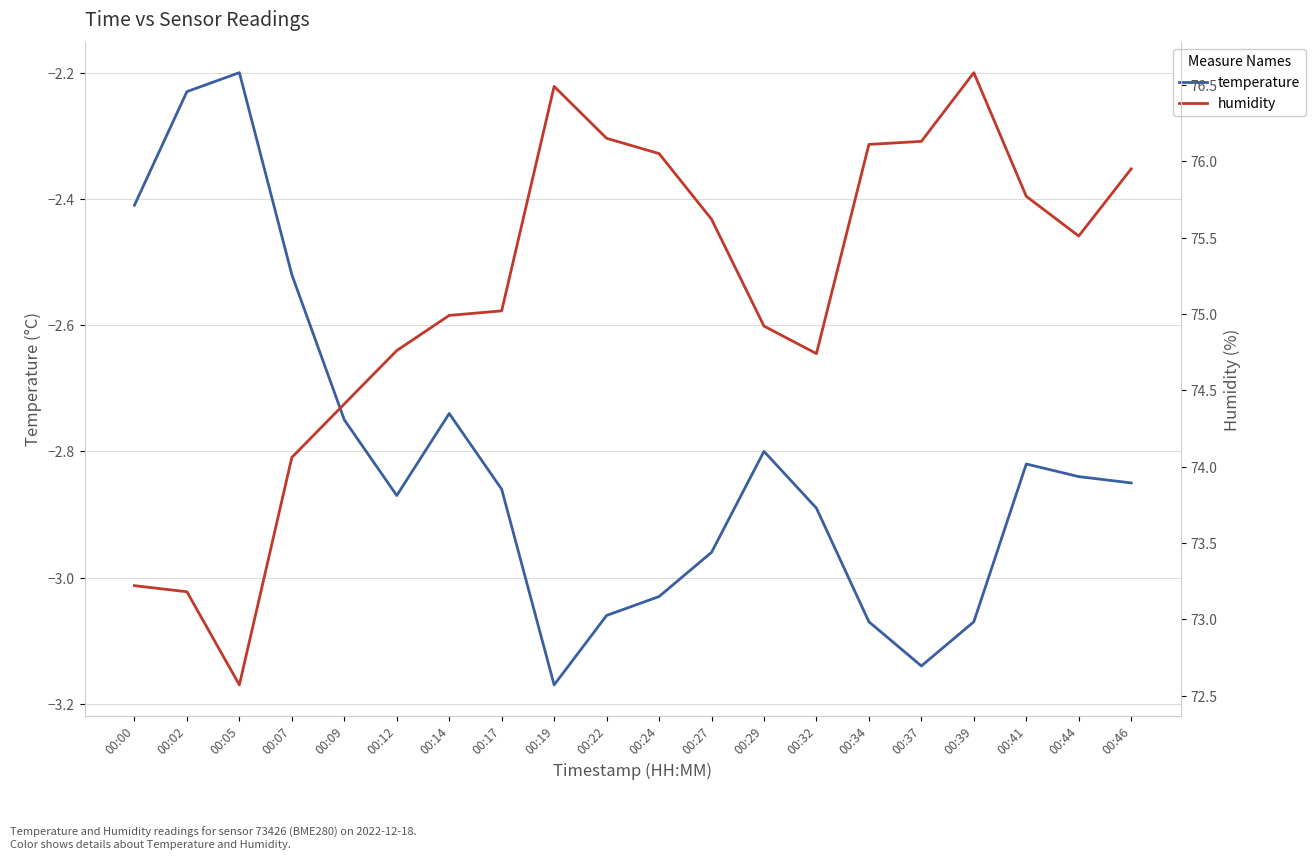

Rank the categories by temperature value from lowest to highest.

00:19, 00:37, 00:34, 00:39, 00:22, 00:24, 00:27, 00:32, 00:12, 00:17, 00:46, 00:44, 00:41, 00:29, 00:09, 00:14, 00:07, 00:00, 00:02, 00:05